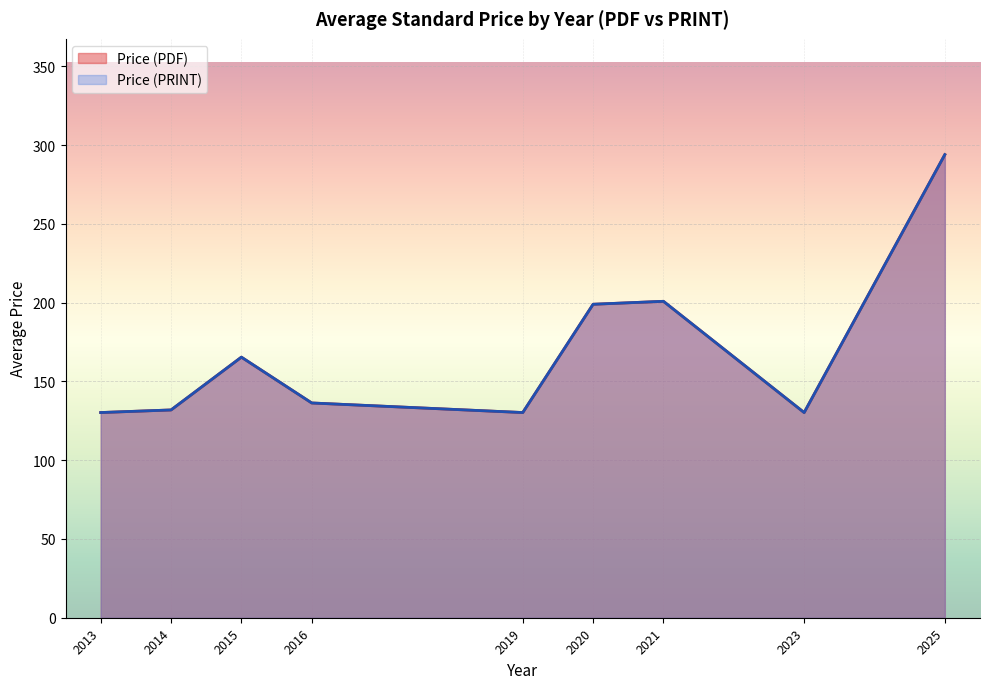

How many lines are shown in the chart?

2